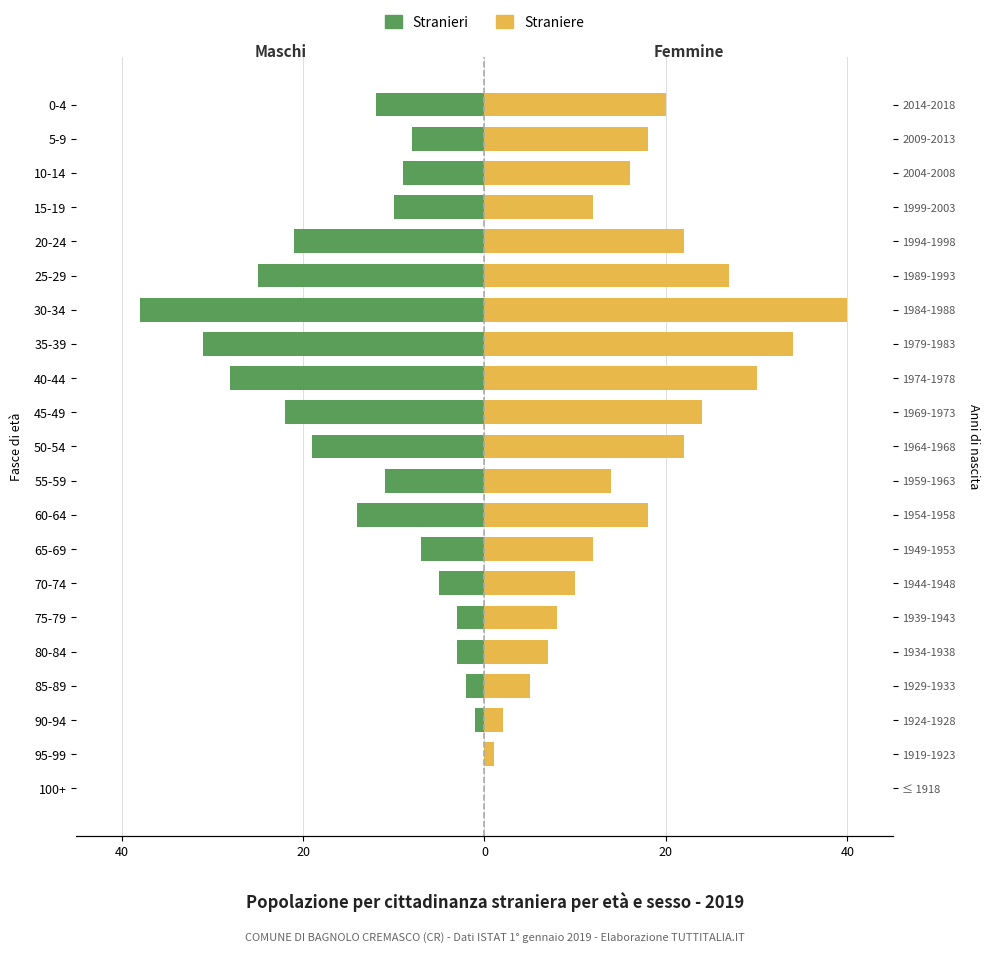

How many groups of bars are there?

21